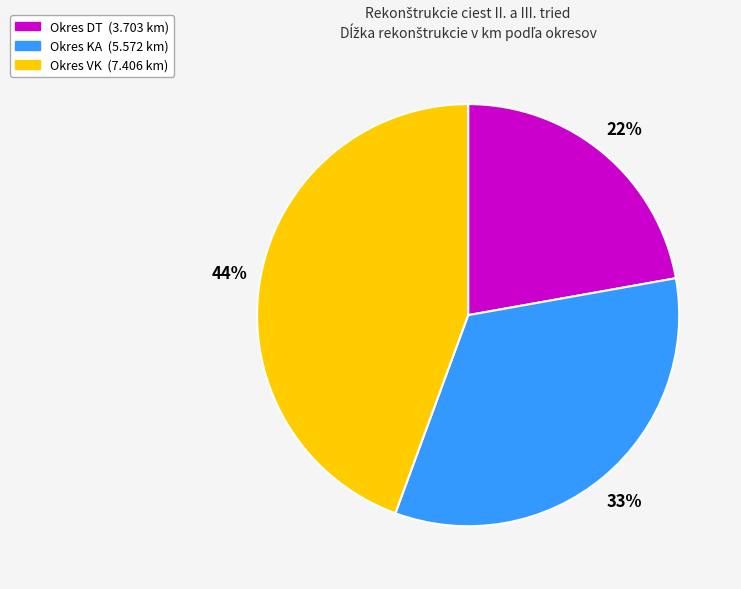

Is there any slice that represents more than half of the pie?

No